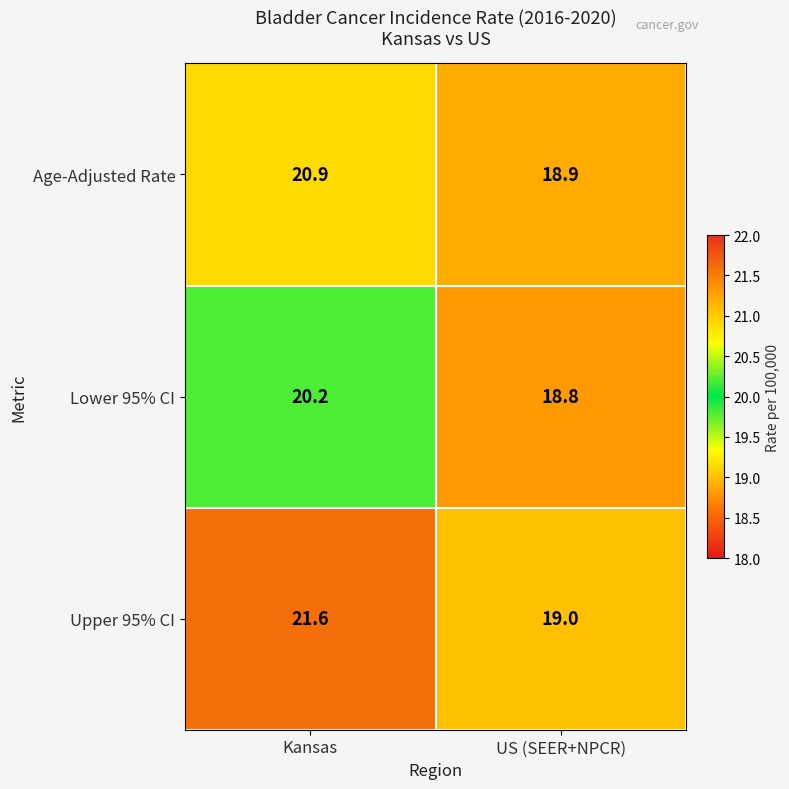

Which category has the lowest value across all series?

US (SEER+NPCR)